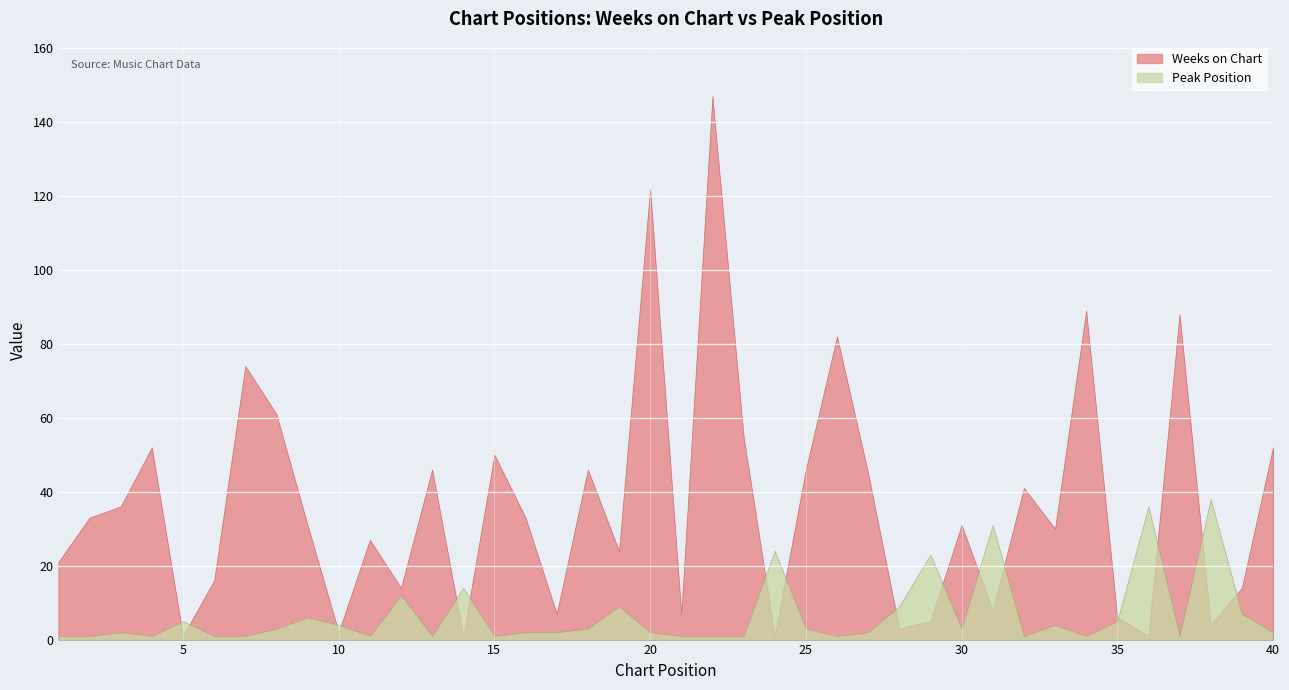

Is it true that Weeks on Chart equals 1 at 28?

False